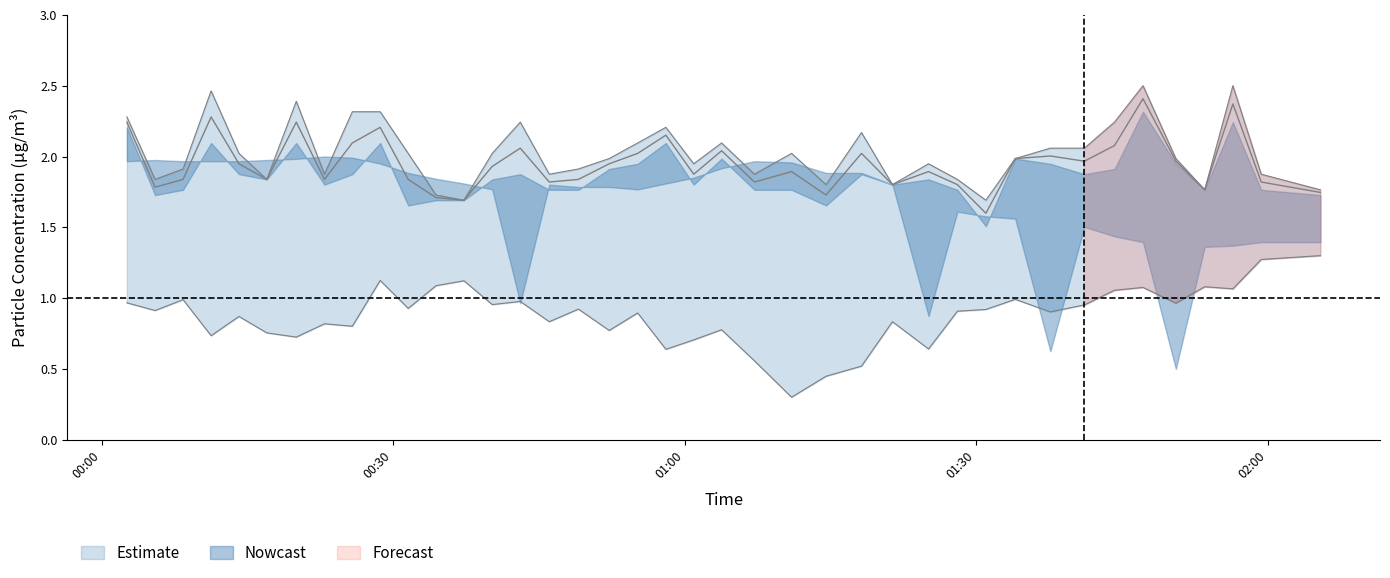

How many categories are shown in the chart?

40